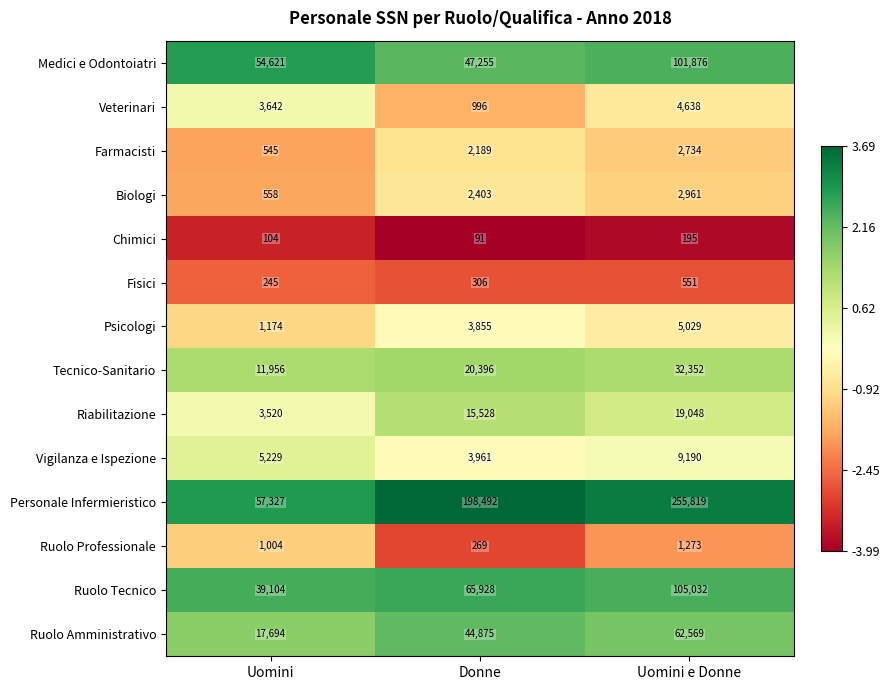

Which label corresponds to the largest value in the chart?

Uomini e Donne